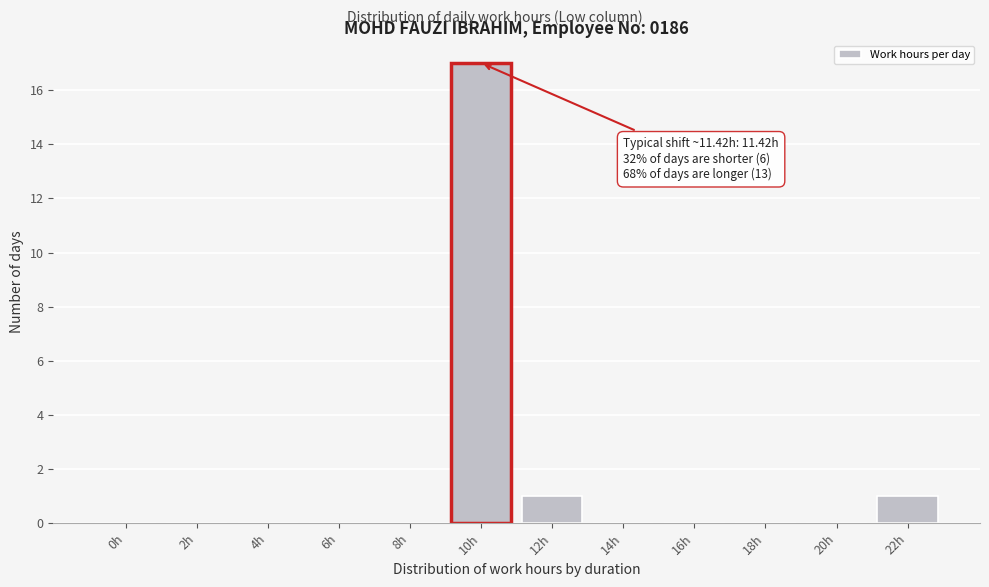

Reading left to right, transcribe all the data shown in this chart.

0h=0	2h=0	4h=0	6h=0	8h=0	10h=17	12h=1	14h=0	16h=0	18h=0	20h=0	22h=1